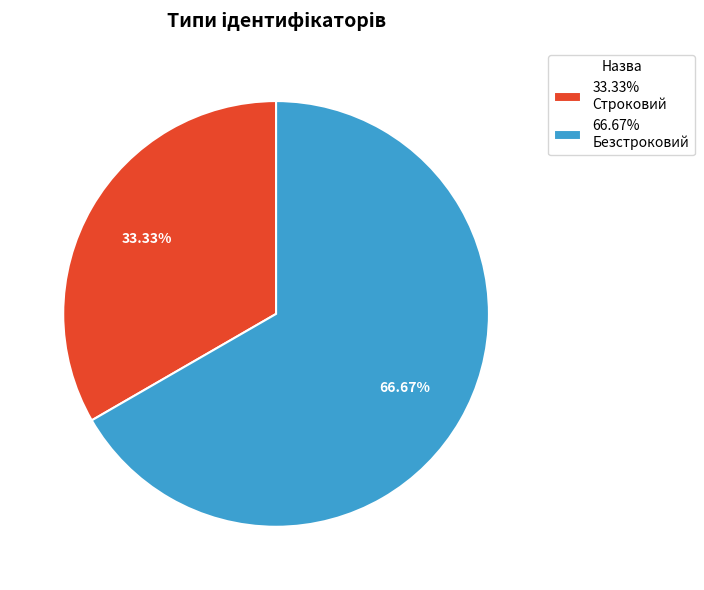

To the nearest percent, what is the average slice percentage?

50%